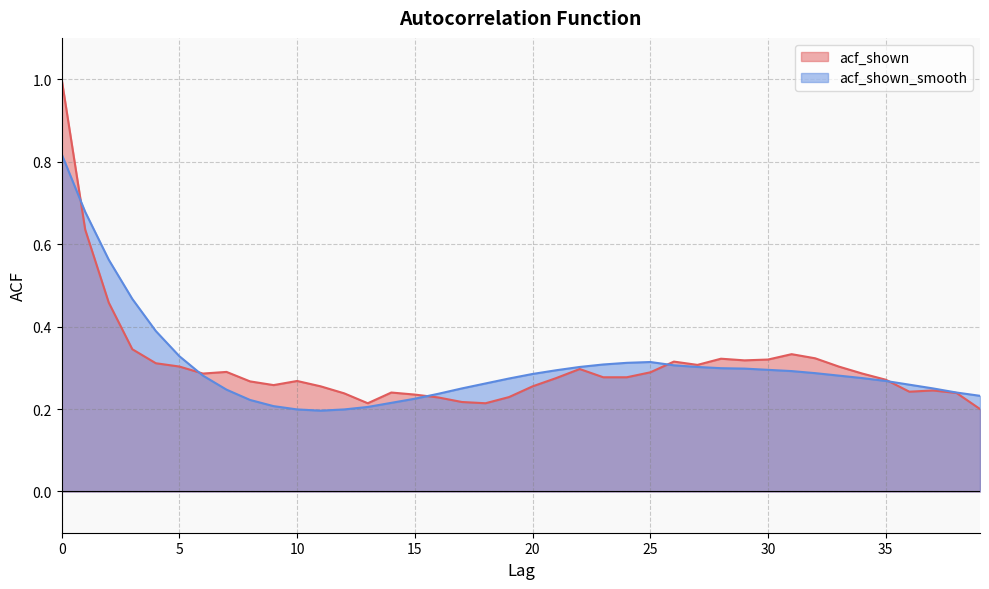

Does the chart display data point markers on the line(s)?

No